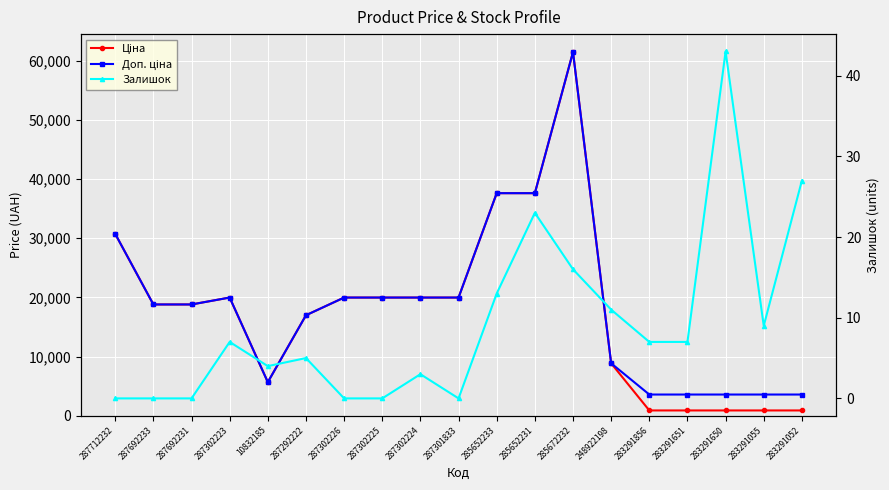

True or false: Залишок and Ціна intersect in this chart.

False